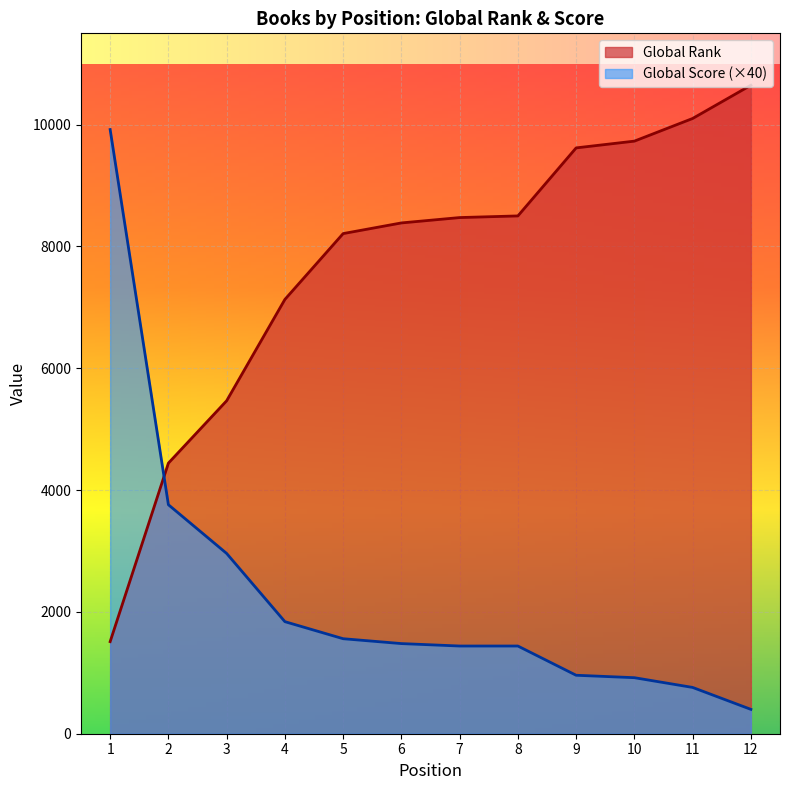

What is the approximate value of Global Score at 1?

9920